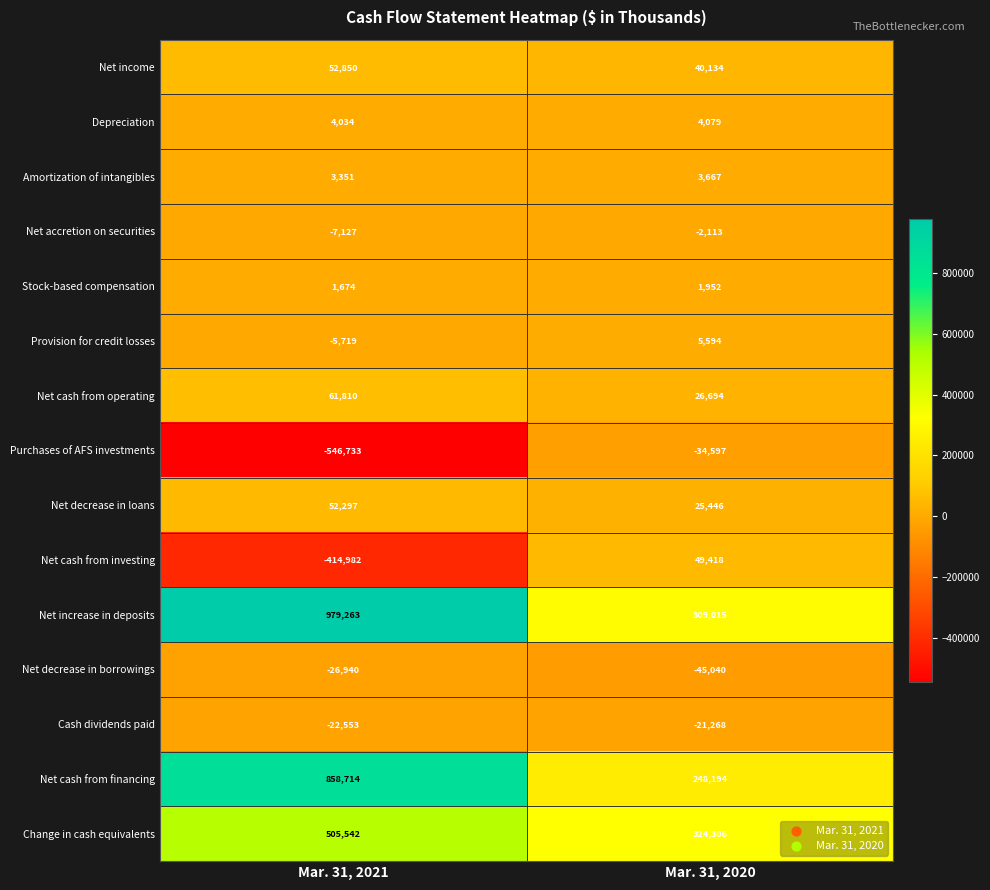

True or false: Stock-based compensation has a value of 2785 at Mar. 31, 2020.

False